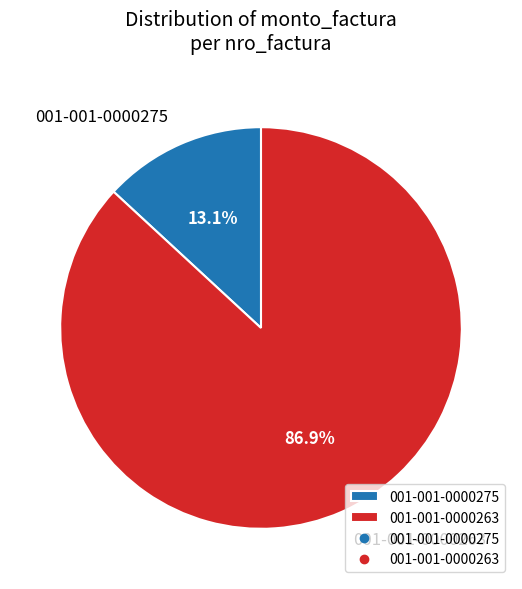

Is 001-001-0000275 the majority of the pie?

No